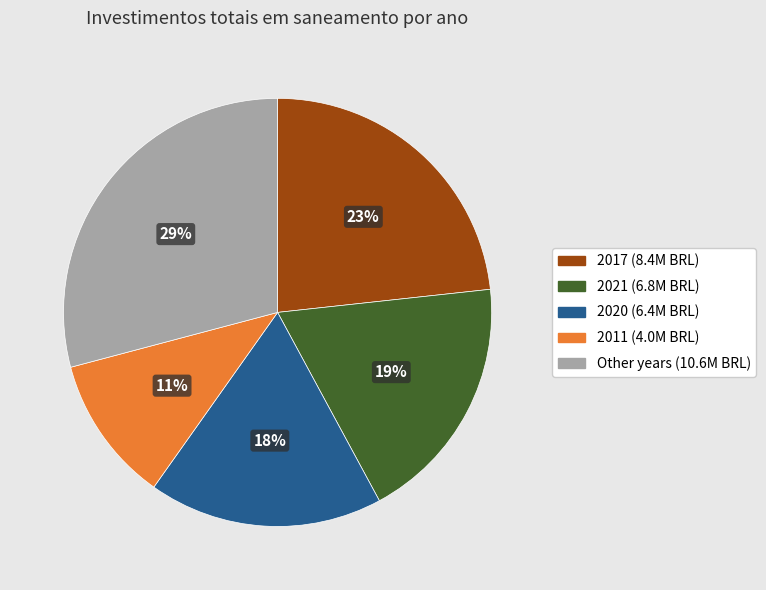

Is there any slice that represents more than half of the pie?

No